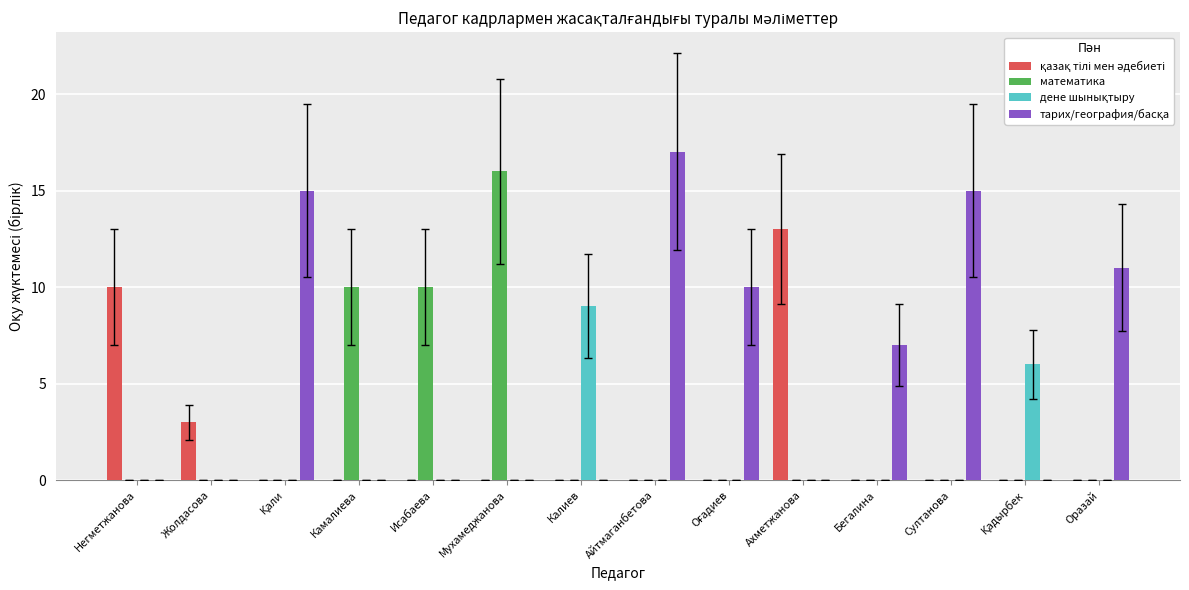

Count the number of data series in this chart.

4